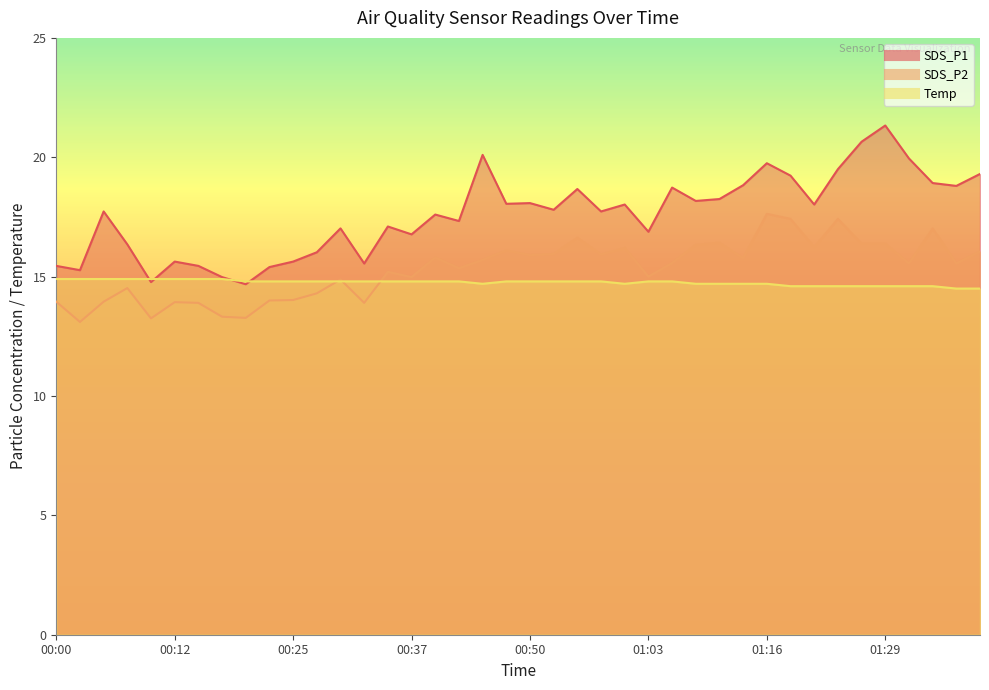

What is the approximate value of SDS_P1 at 00:20?

14.7